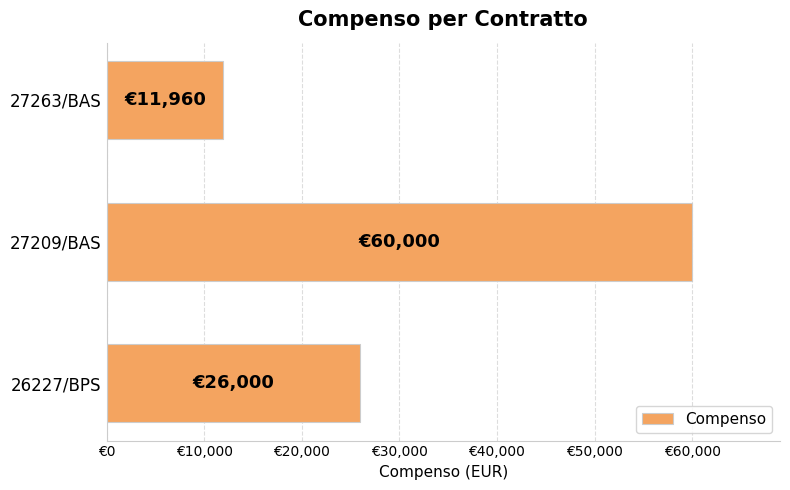

Does the chart contain any negative values?

No